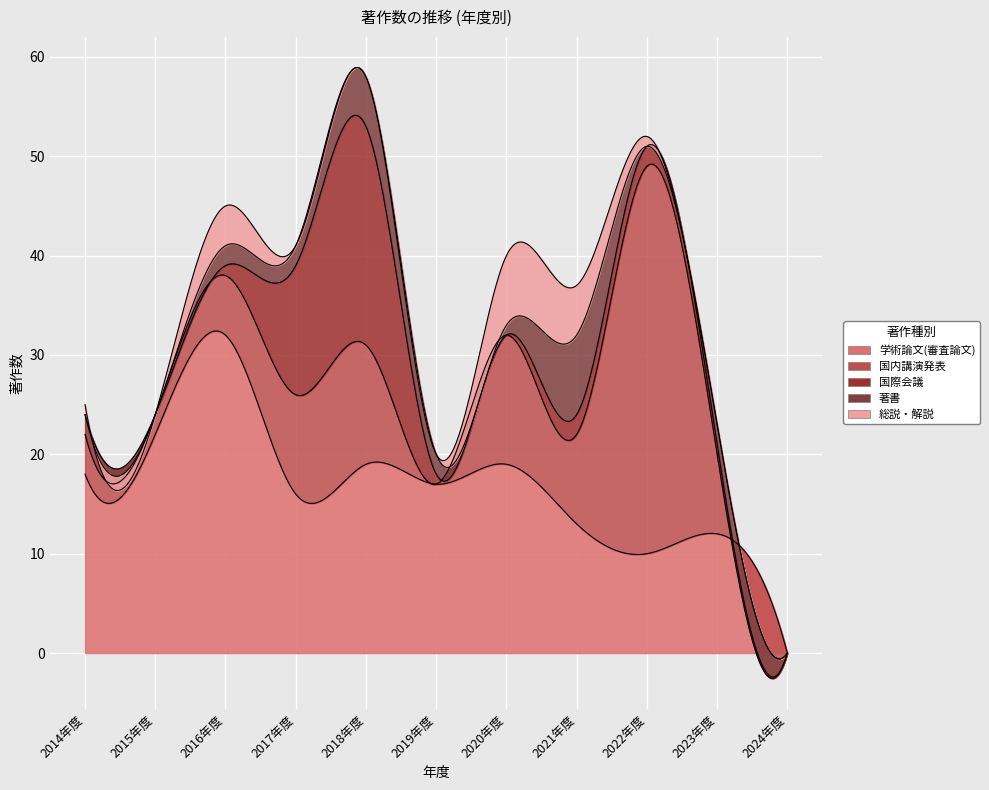

What is the difference between the 著書 values at 2024年度 and 2018年度?

5